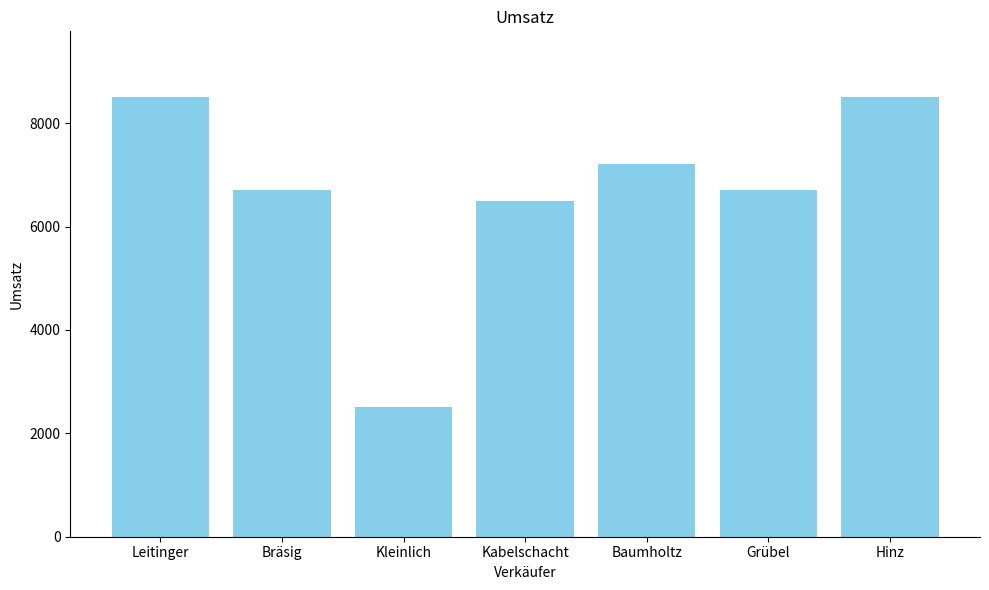

What is the greatest value displayed?

8500